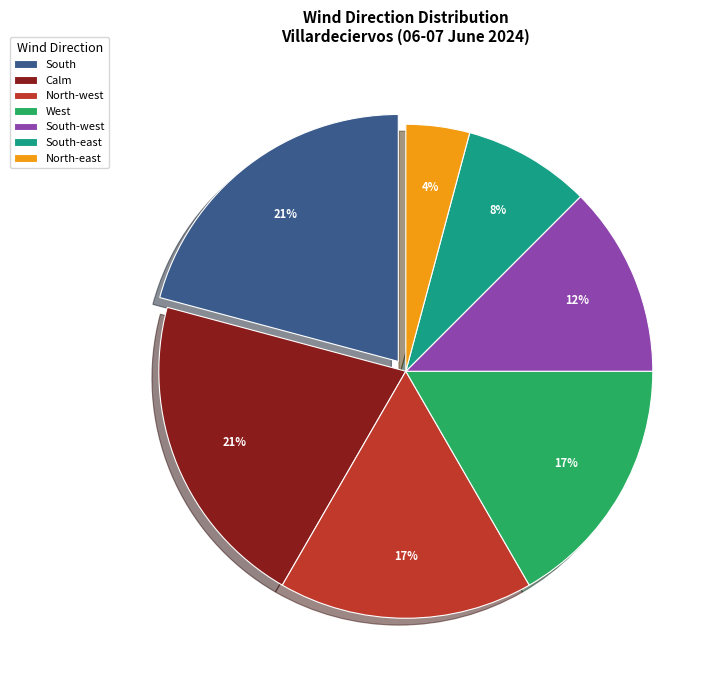

Which category has the smallest portion of the pie?

North-east